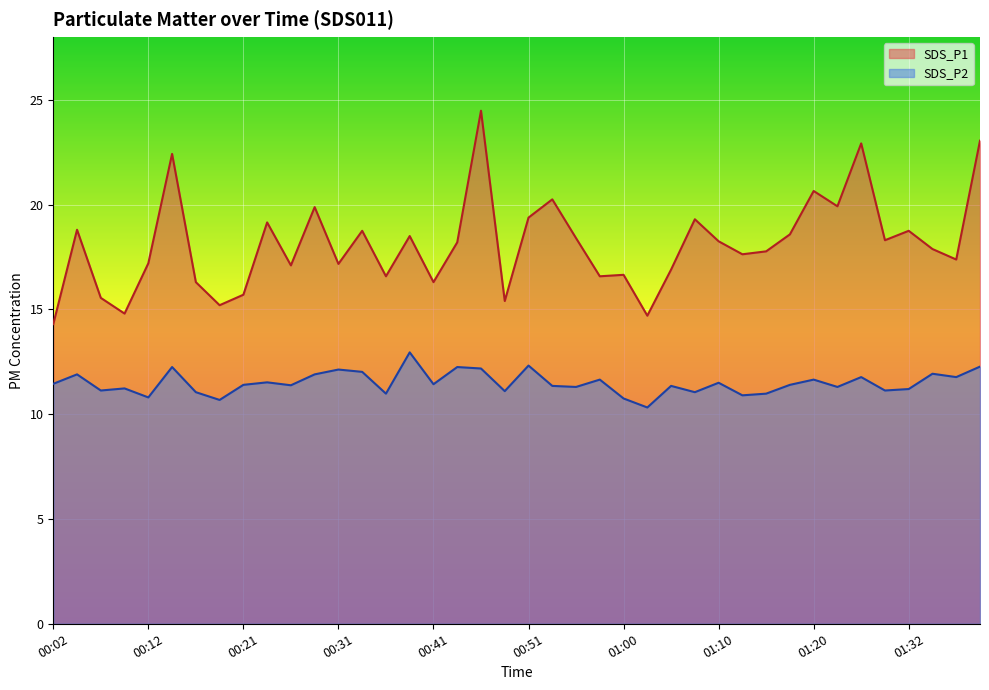

What are all the series names shown in the legend?

SDS_P1, SDS_P2